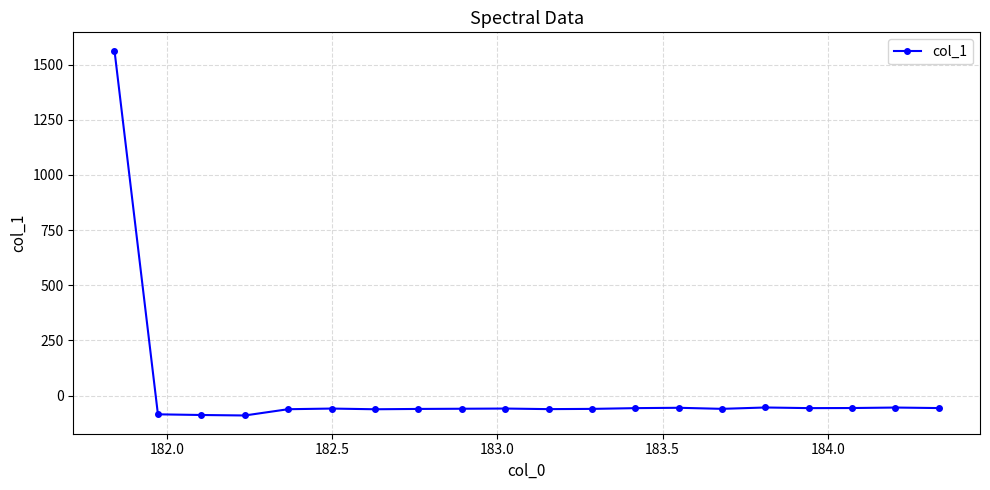

What is the maximum value shown in the chart?

1563.3